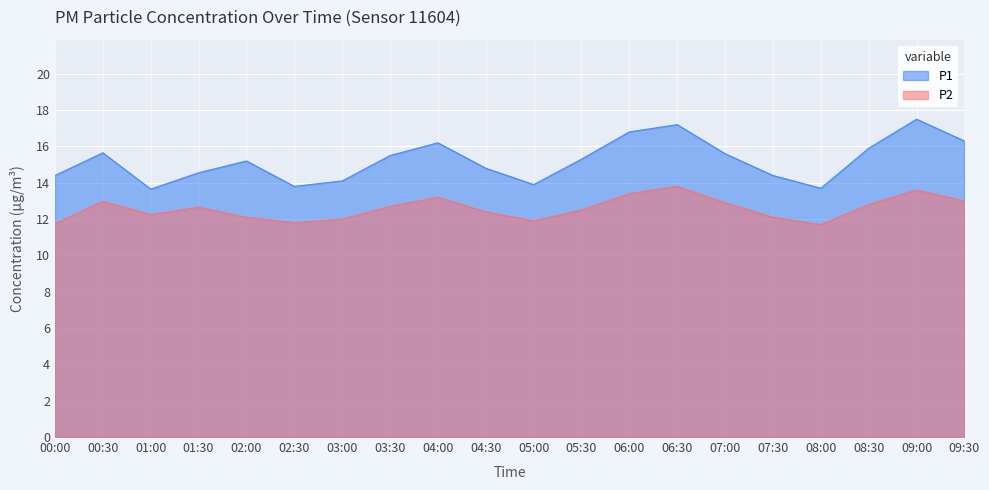

What is the difference between the highest and lowest values at 01:30?

1.9